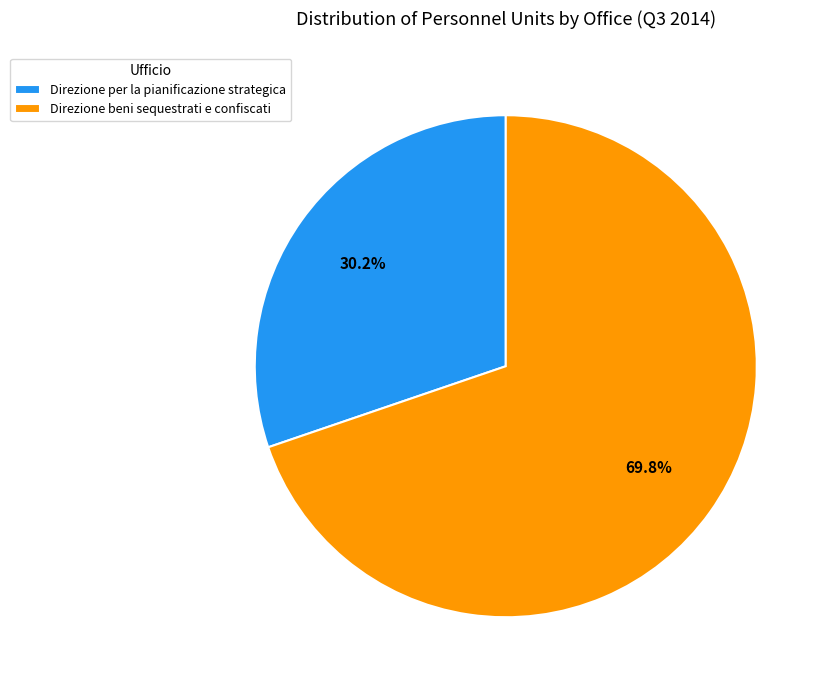

What percentage do Direzione beni sequestrati e confiscati and Direzione per la pianificazione strategica together represent?

100.0%